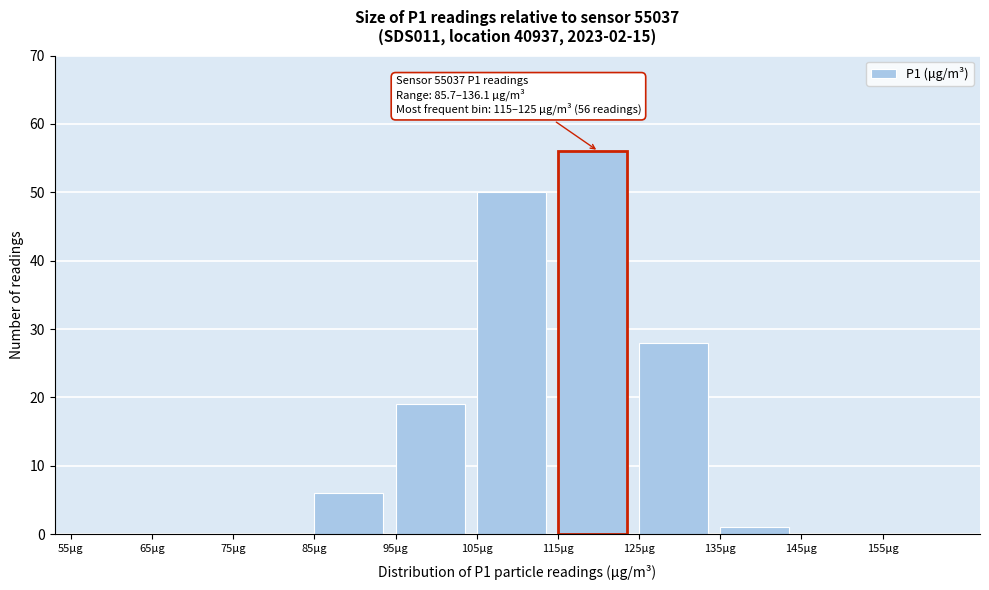

Which range on the x-axis has the tallest bar?

115 to 125